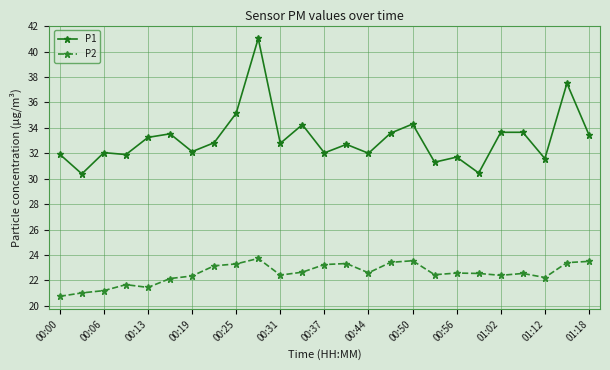

Rank the series by their average value, from highest to lowest.

P1, P2